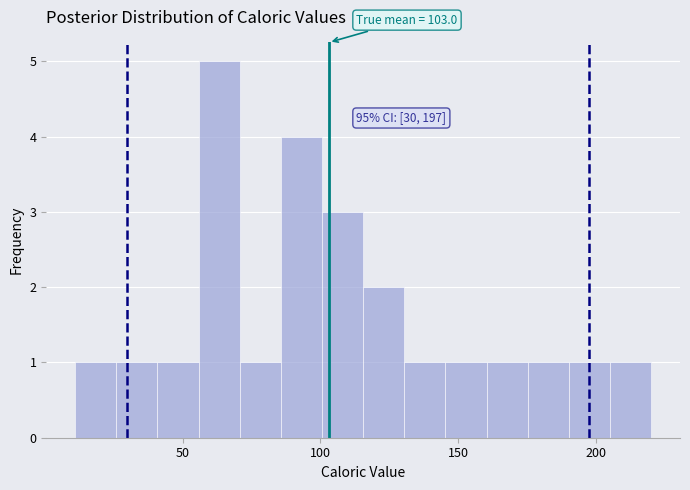

Around what value on the x-axis is the tallest bar? Give the approximate position of its centre, as read against the axis.

65